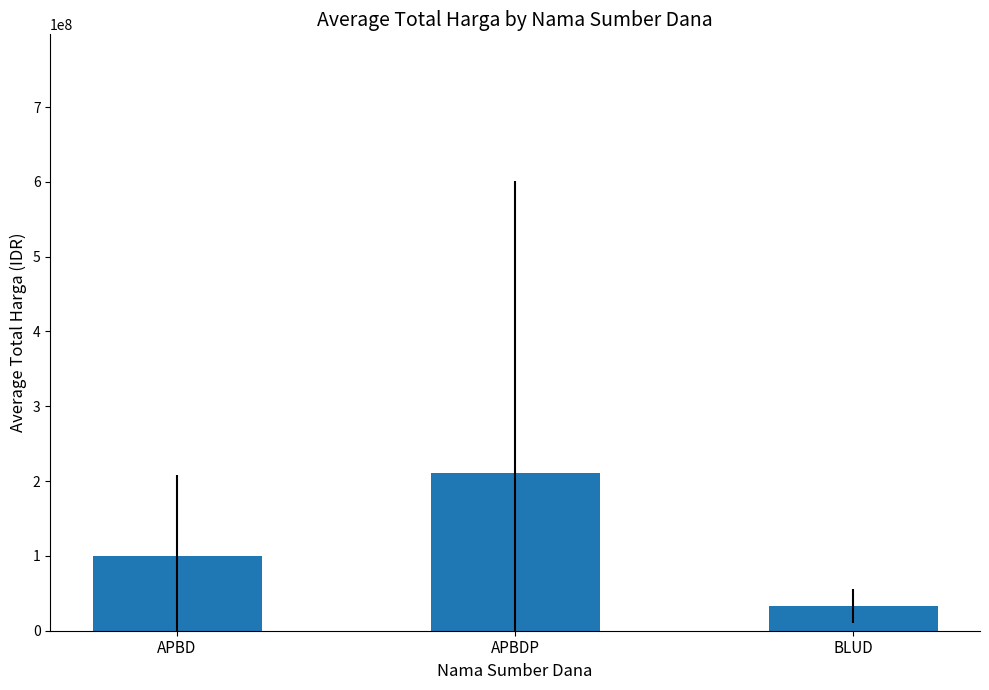

What value does the data have at BLUD?

32447750.0